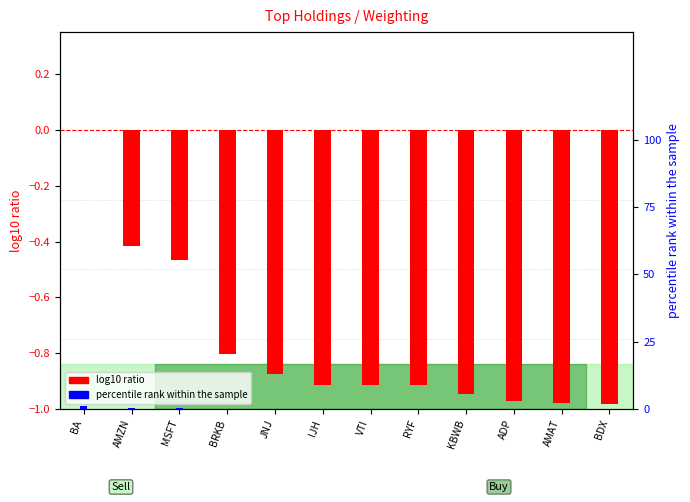

The value of percentile rank within the sample at BA is 1.0. True or false?

True